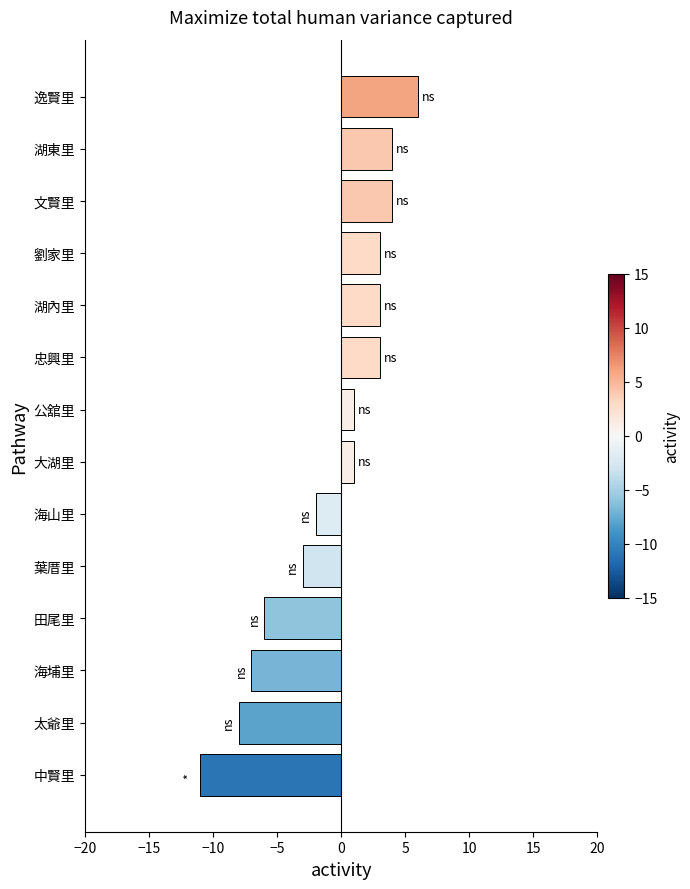

Approximately how many times larger is the value at 劉家里 compared to 湖內里?

1.0